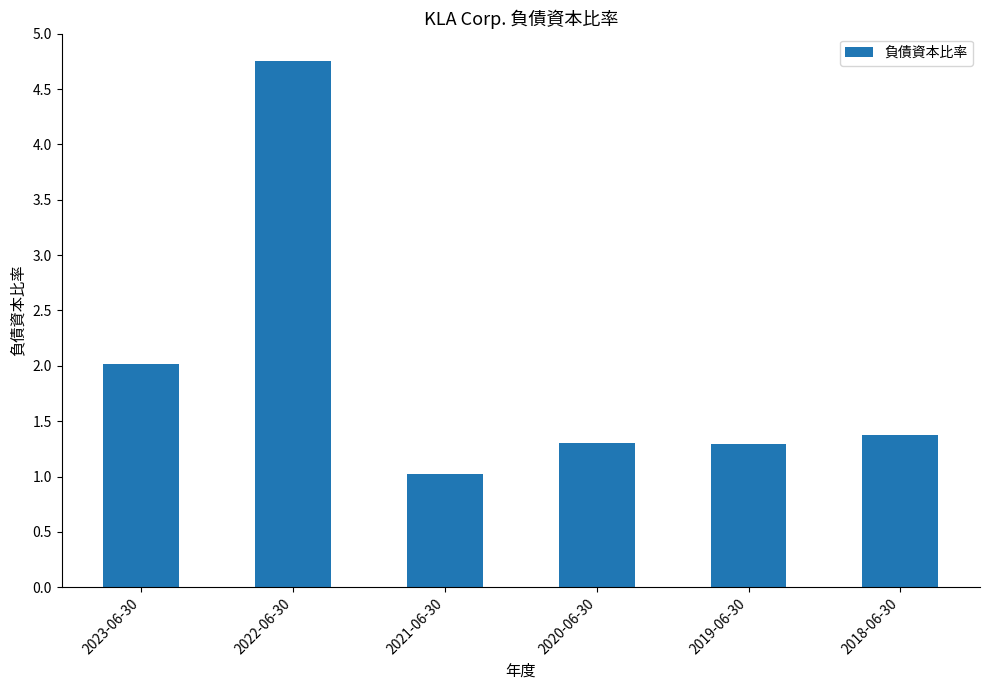

At which label is the value closest to 2?

2023-06-30